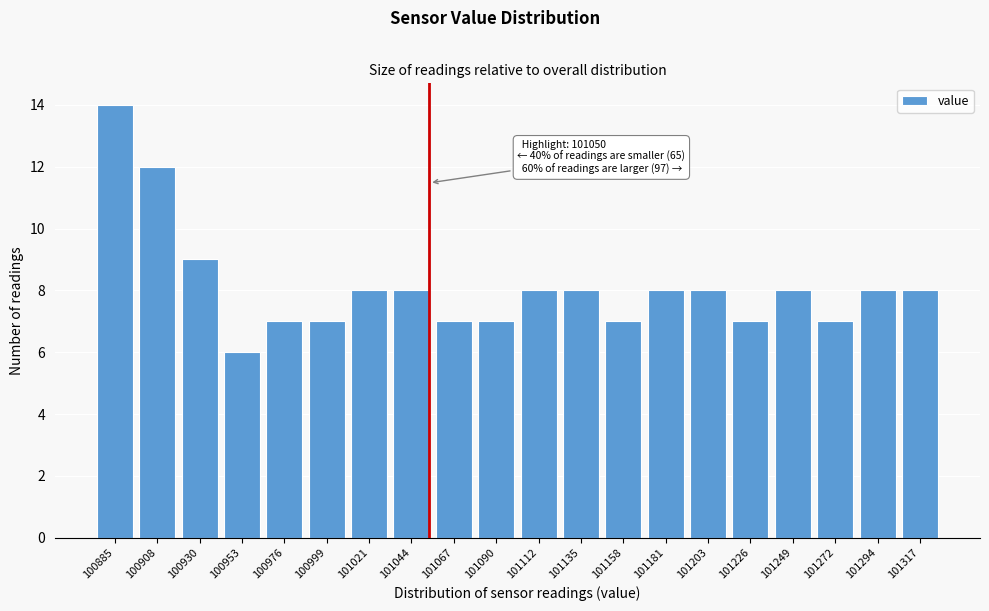

Reading right to left, extract all data points from this chart.

8	8	7	8	7	8	8	7	8	8	7	7	8	8	7	7	6	9	12	14